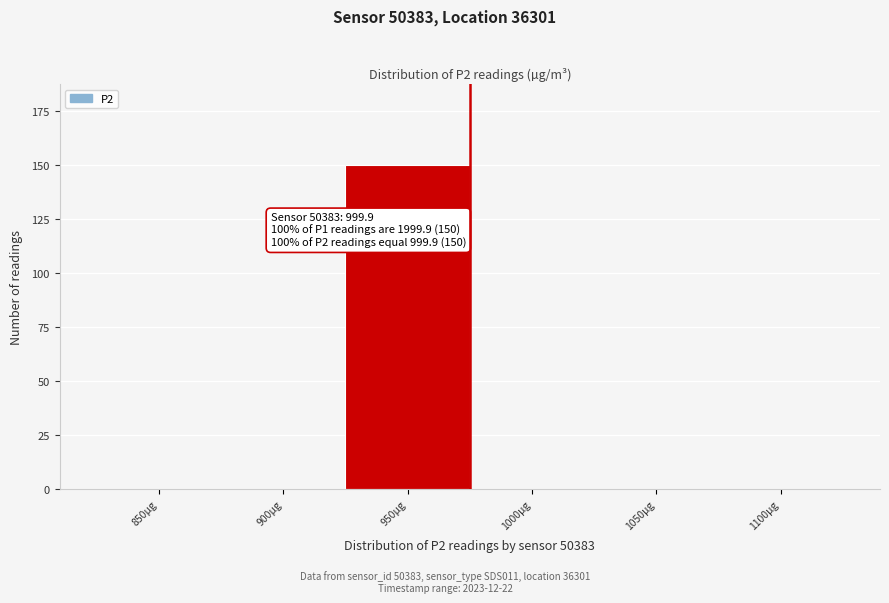

Reading left to right, list all the values displayed in this chart.

850µg=0	900µg=0	950µg=150	1000µg=0	1050µg=0	1100µg=0